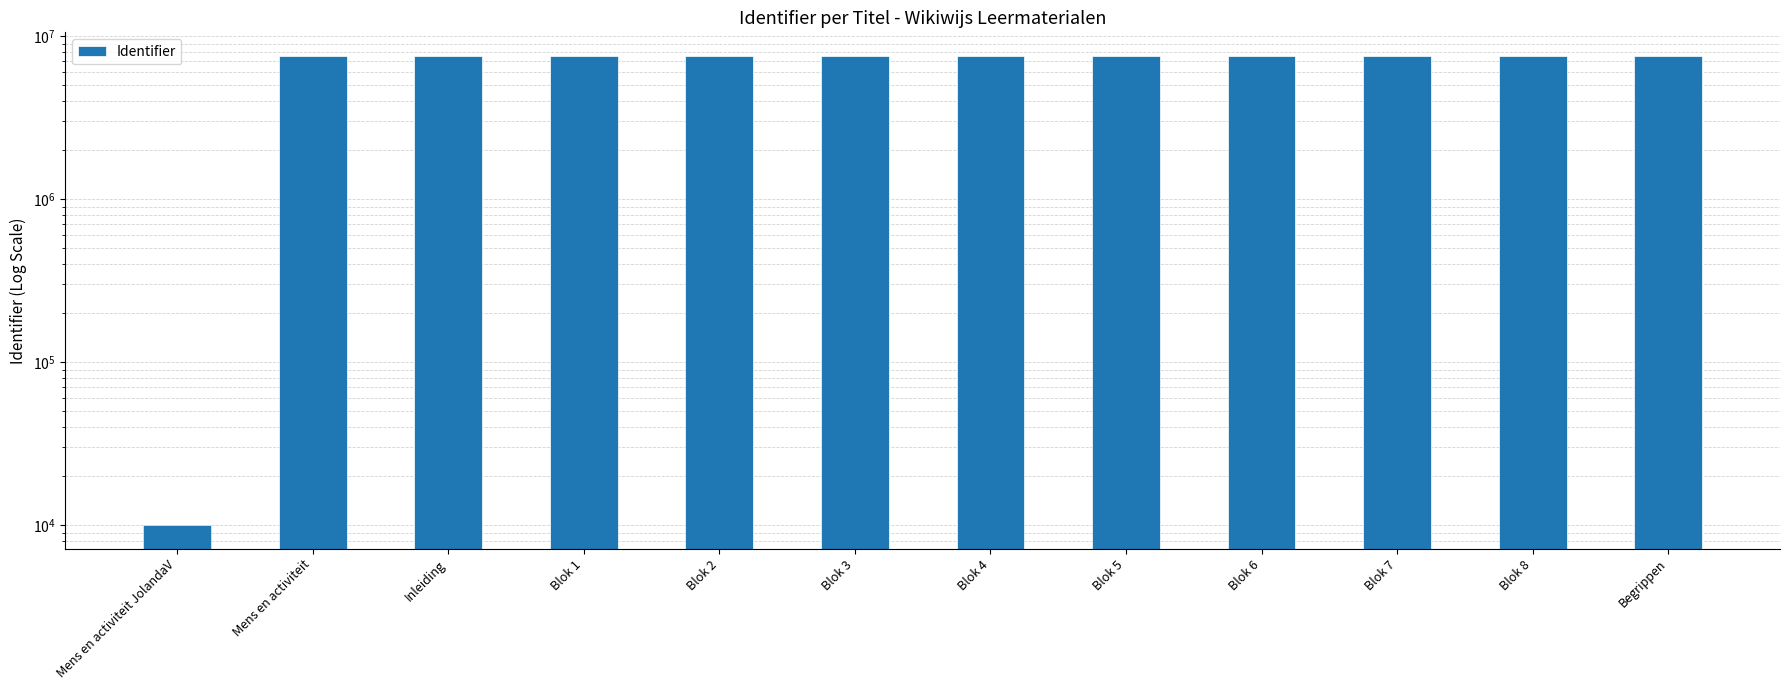

Reading left to right, extract all data points from this chart.

Mens en activiteit JolandaV=10000	Mens en activiteit=7585500	Inleiding=7585501	Blok 1=7585503	Blok 2=7585505	Blok 3=7585507	Blok 4=7585509	Blok 5=7585511	Blok 6=7585513	Blok 7=7585515	Blok 8=7585517	Begrippen=7585519